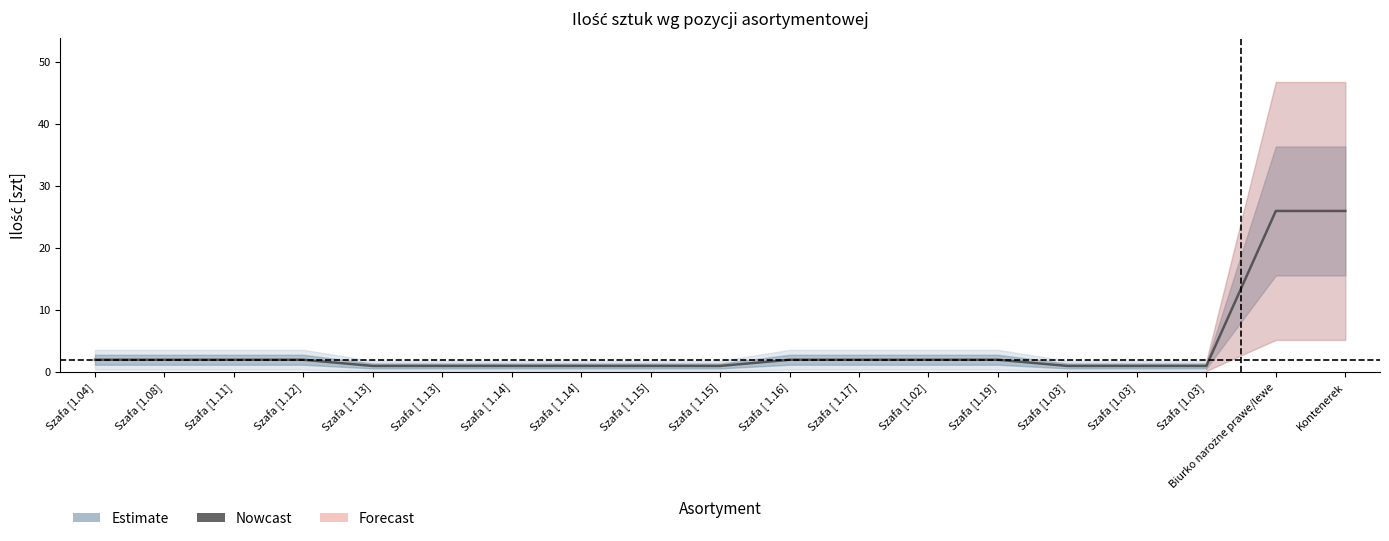

Does the chart display data point markers on the line(s)?

No